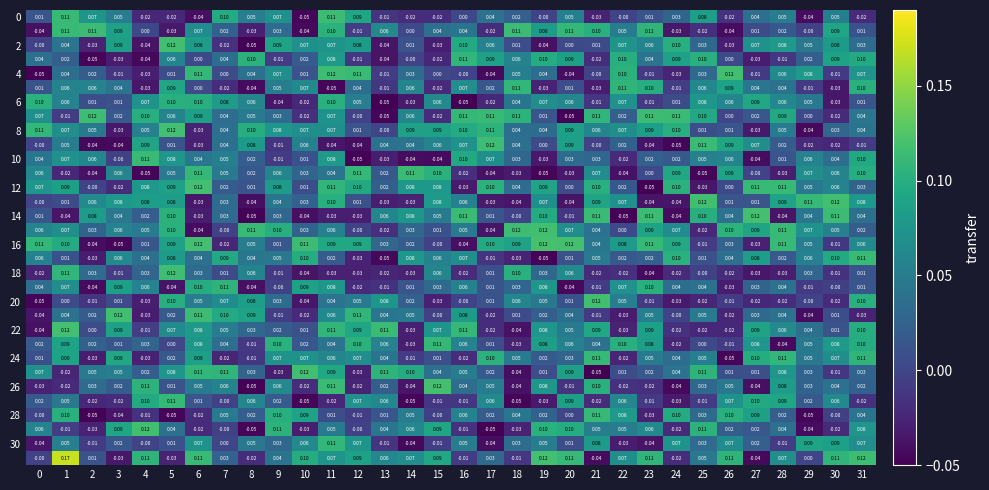

Which category has the highest value across all series?

1